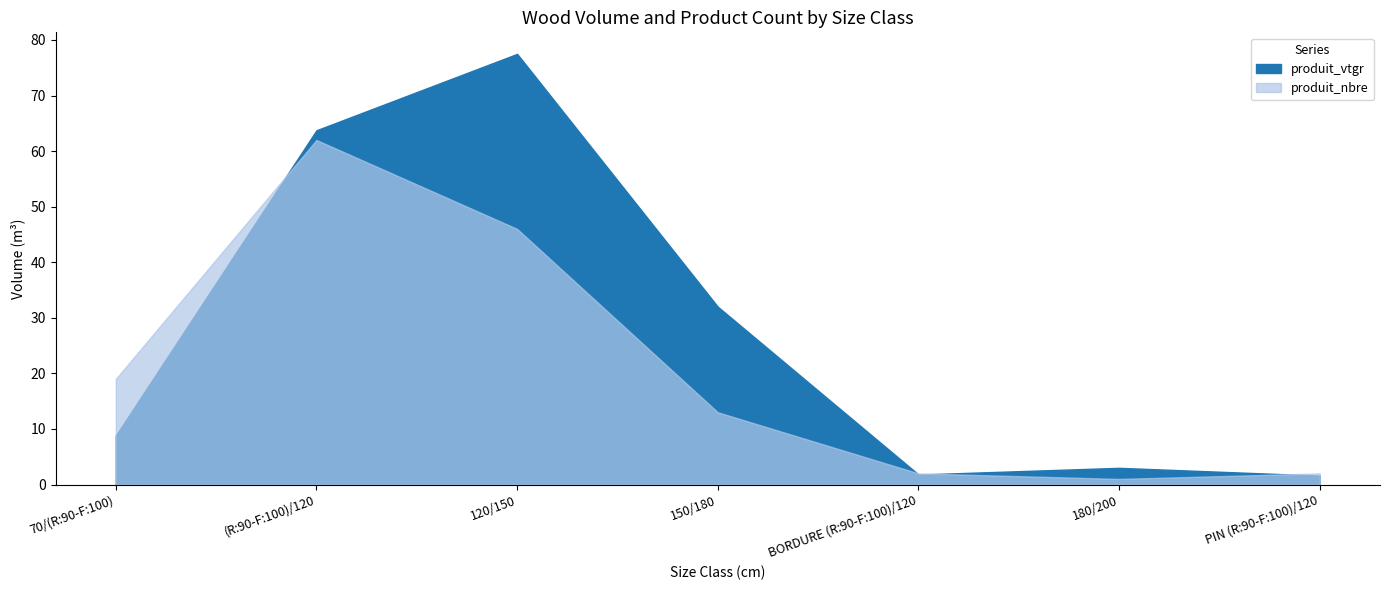

List the series in order of their peak value, lowest first.

produit_nbre, produit_vtgr